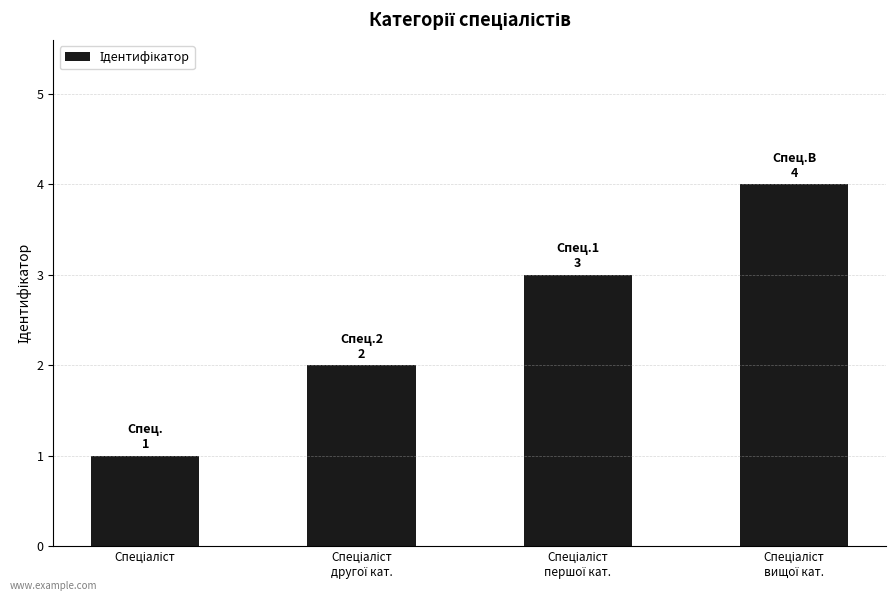

What is the difference between the maximum and minimum values?

3